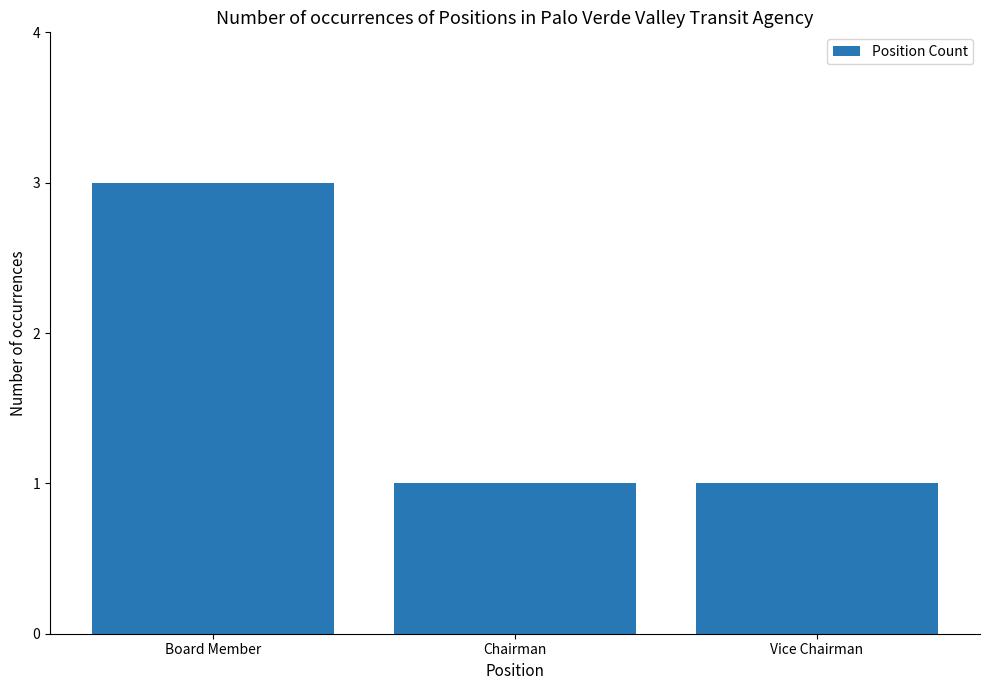

Are the bars grouped side by side (vs. stacked)?

No